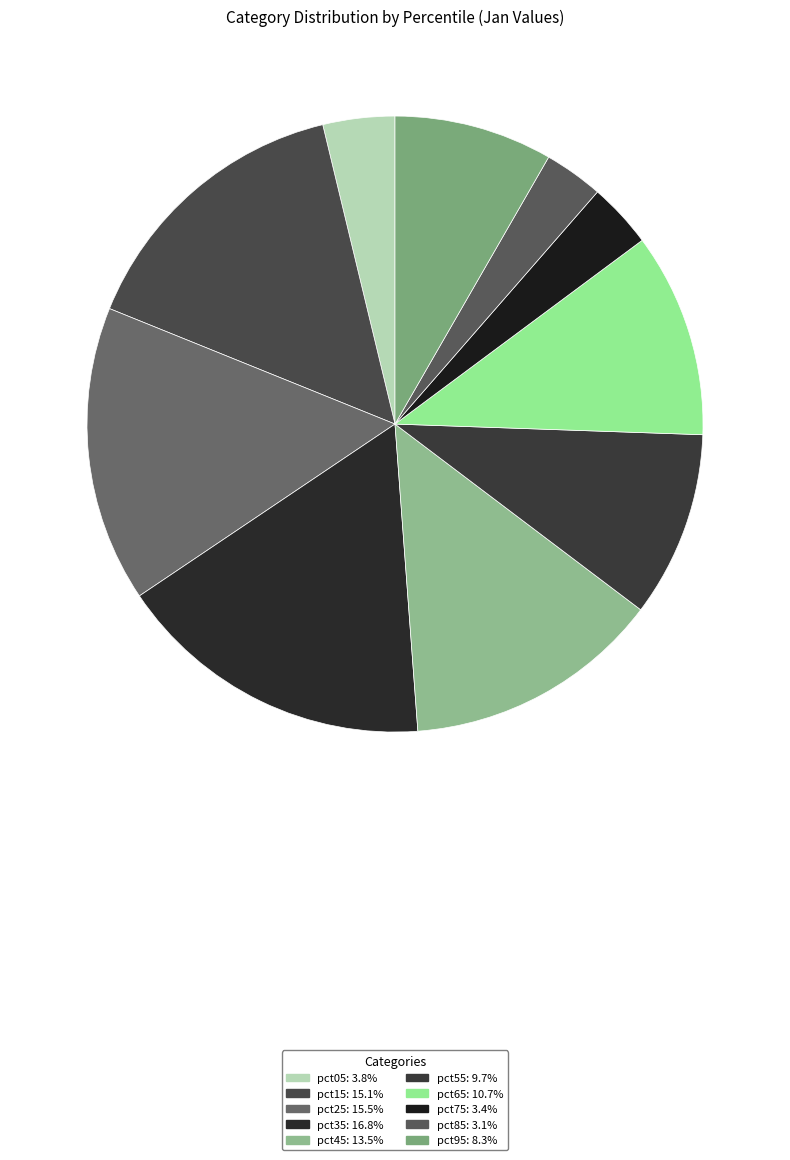

Which slice is the smallest?

pct85